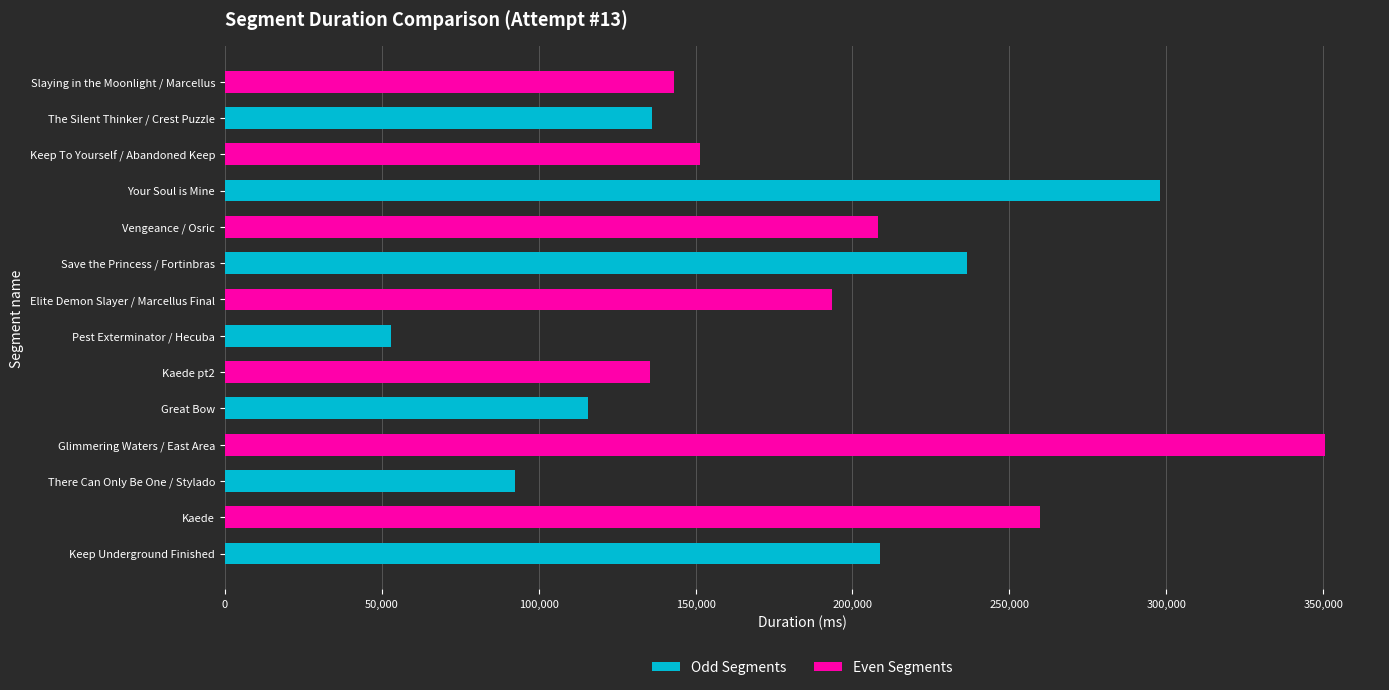

What is the greatest value displayed?

350554